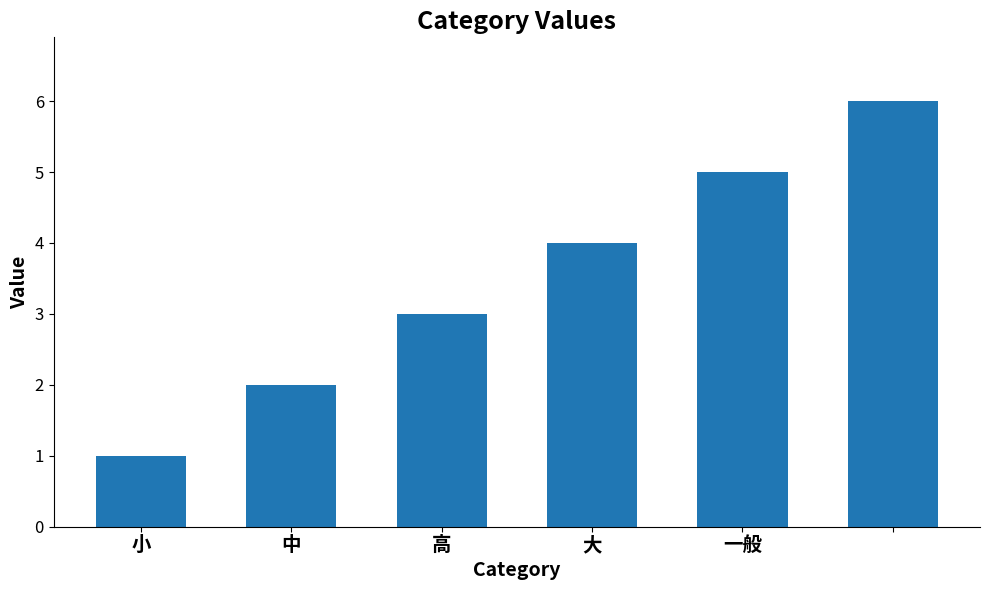

What is the greatest value displayed?

6